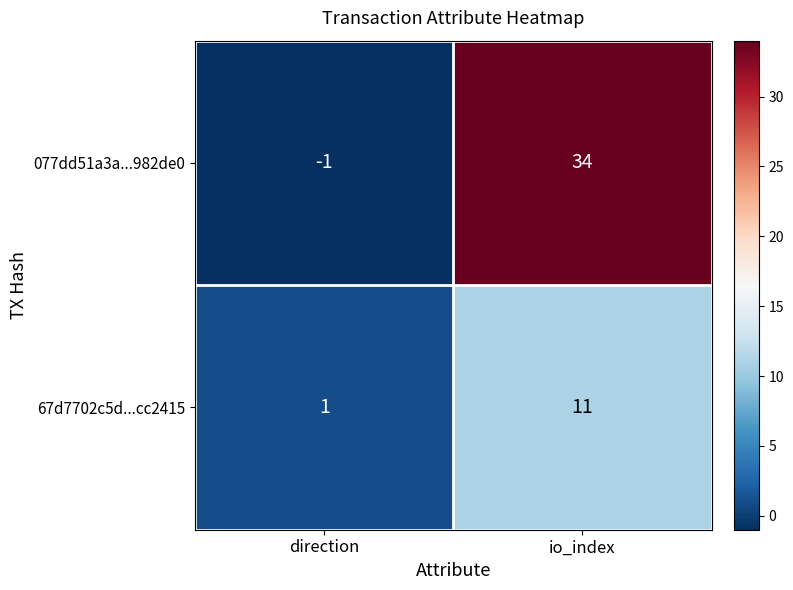

List the series in order of their peak value, highest first.

077dd51a3a...982de0, 67d7702c5d...cc2415